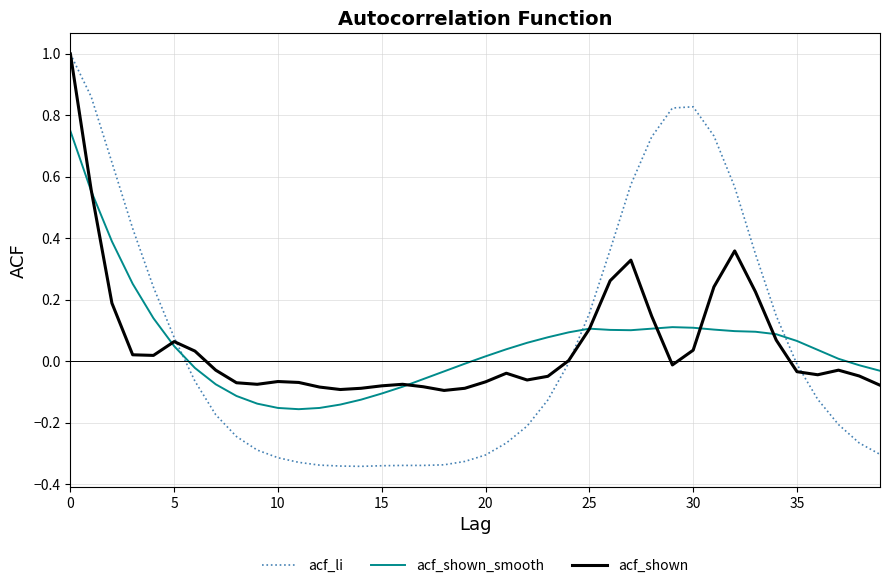

What is the highest value of the acf_li series?

1.0